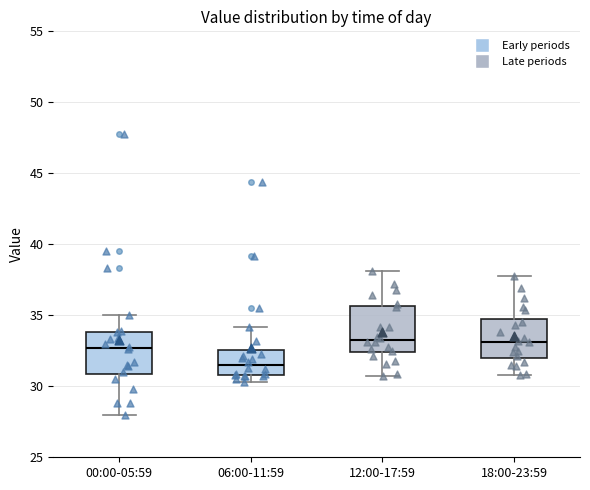

Reading left to right, transcribe this box plot: for each box, give where its median line is, the range the box spans, and where its two whiskers end, as read against the y-axis. The values are not printed on the chart, so give them approximately, as read against the axis.

00:00-05:59: median 32.5, box 31.0 to 34.0, whiskers 28.0 to 35.0
06:00-11:59: median 31.5, box 31.0 to 32.5, whiskers 30.5 to 34.0
12:00-17:59: median 33.5, box 32.5 to 35.5, whiskers 30.5 to 38.0
18:00-23:59: median 33.0, box 32.0 to 34.5, whiskers 31.0 to 38.0